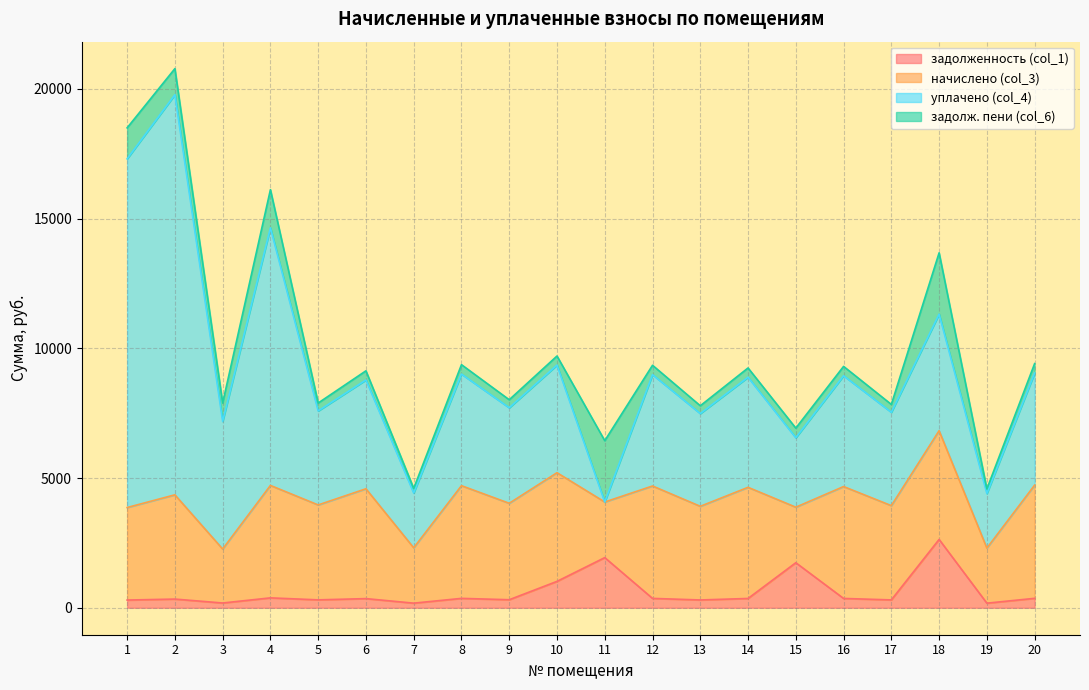

Which series has the widest spread of values?

уплачено (col_4)